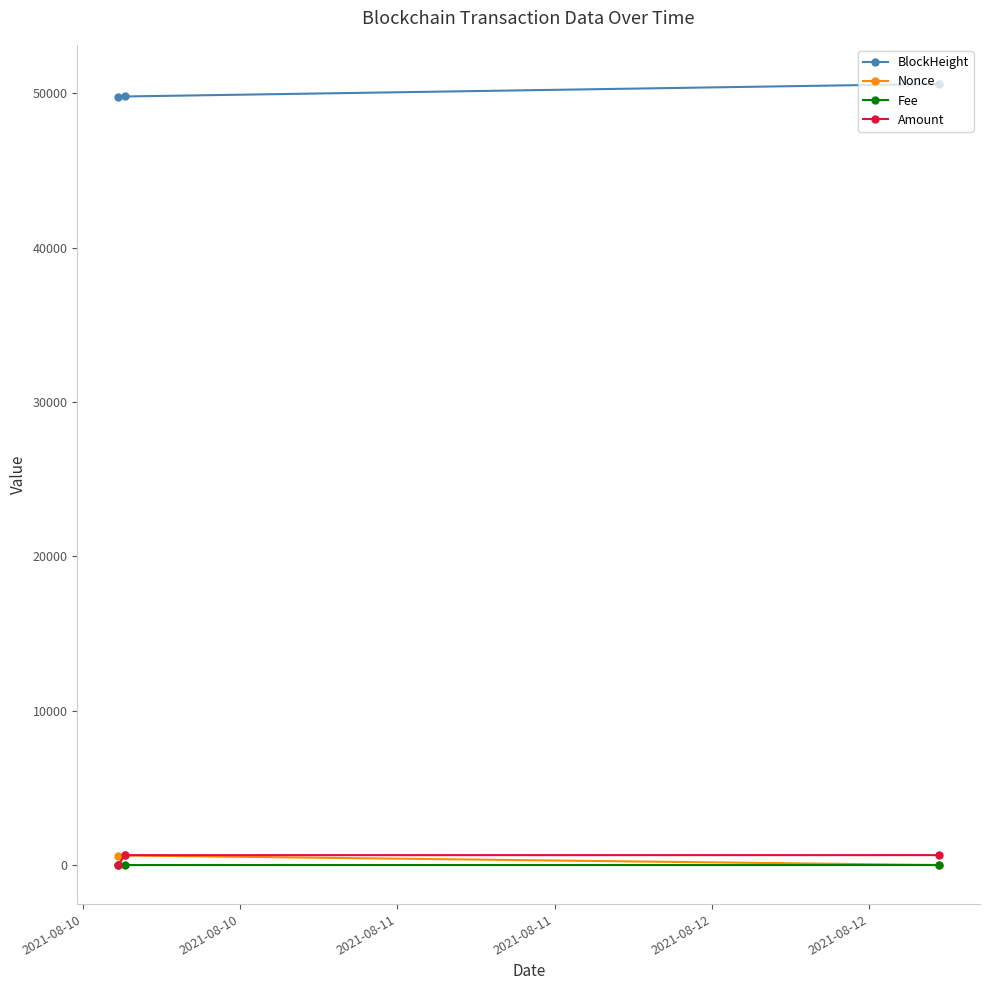

Does the chart have visible grid lines?

No